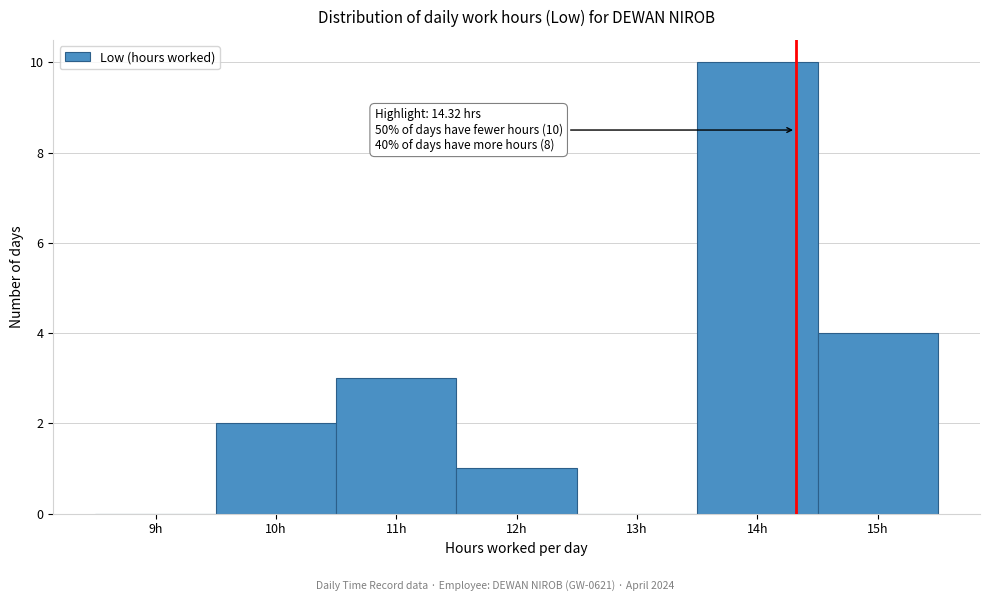

Which range on the x-axis has the tallest bar?

13.5 to 14.5